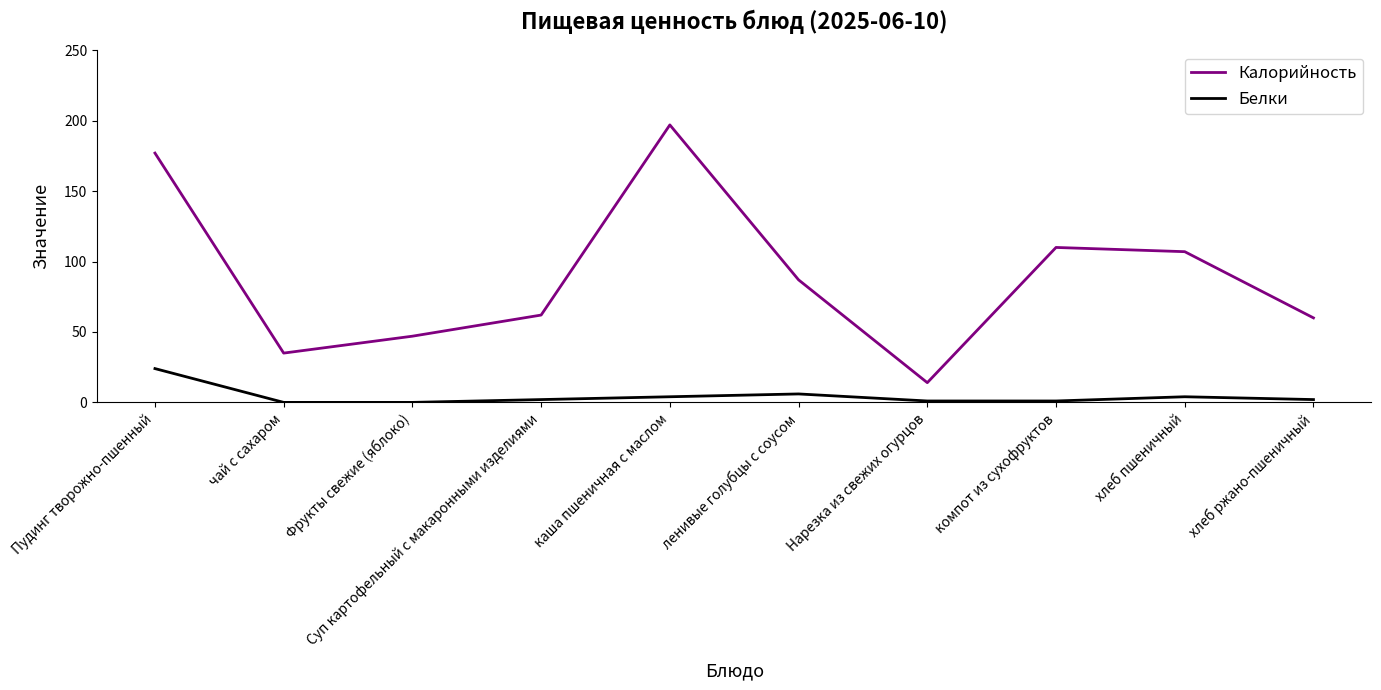

Between Пудинг творожно-пшенный and чай с сахаром, which series saw the biggest shift?

Калорийность